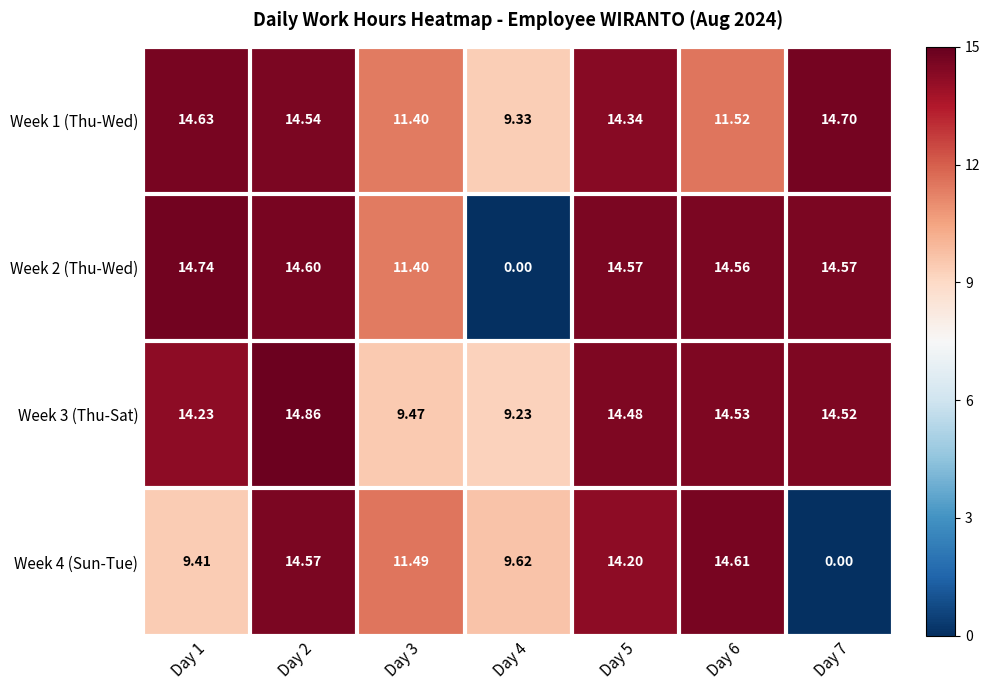

Is the value of Week 3 (Thu-Sat) at Day 6 greater than the value of Week 4 (Sun-Tue) at Day 4?

Yes